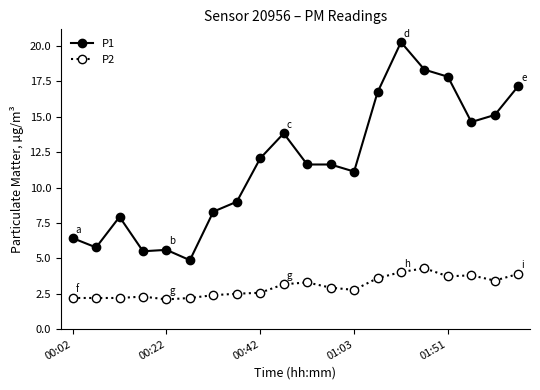

What is the sum of all P1 values?

233.8